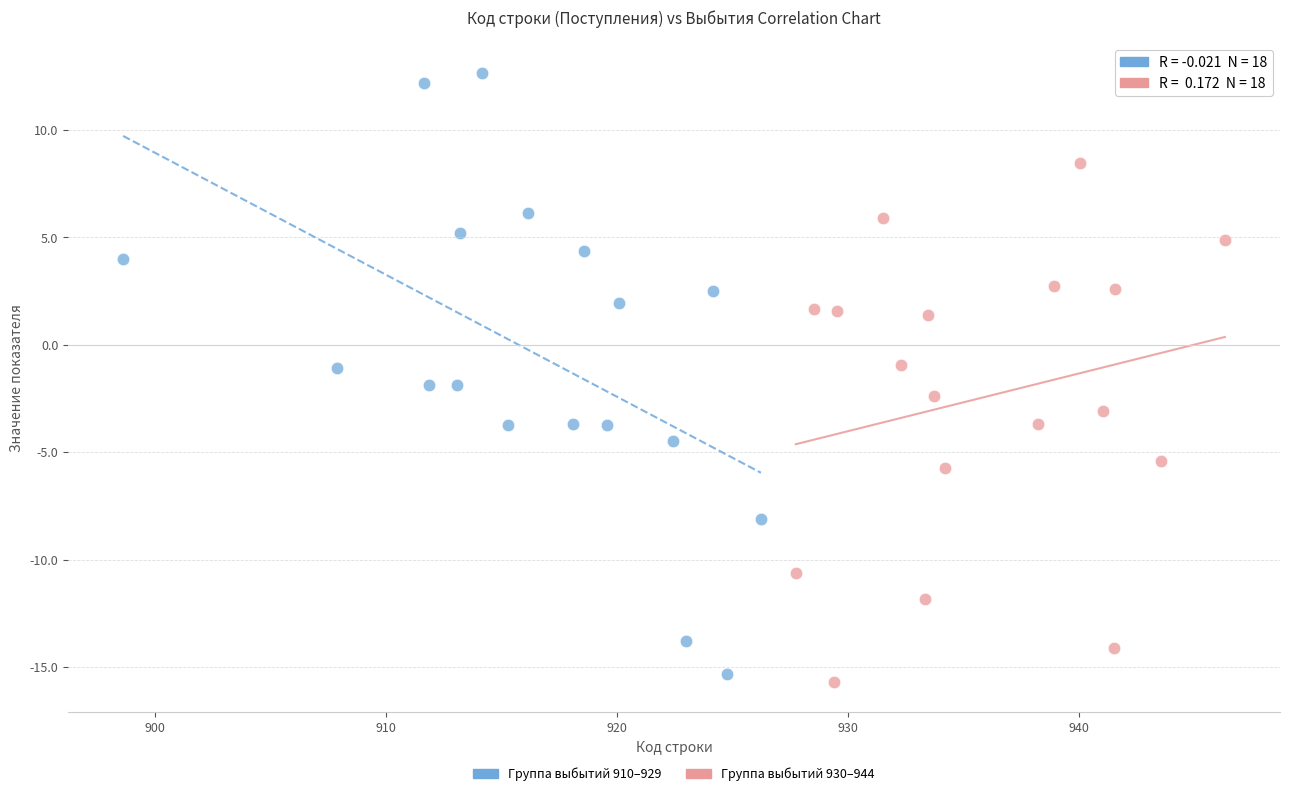

Which series contains the highest Y value?

Группа выбытий 910–929